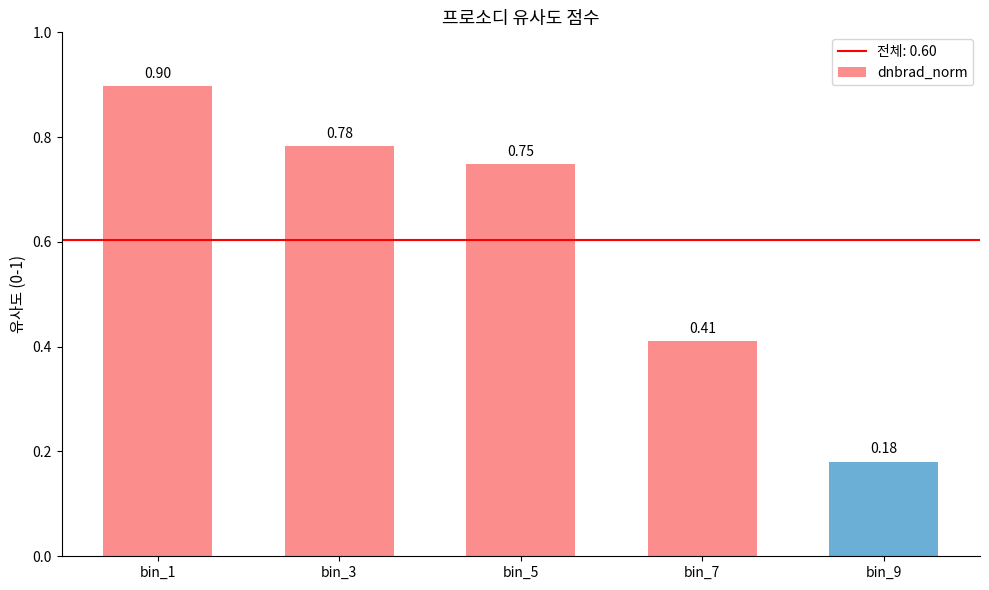

What is the change in value from bin_1 to bin_9?

-0.7